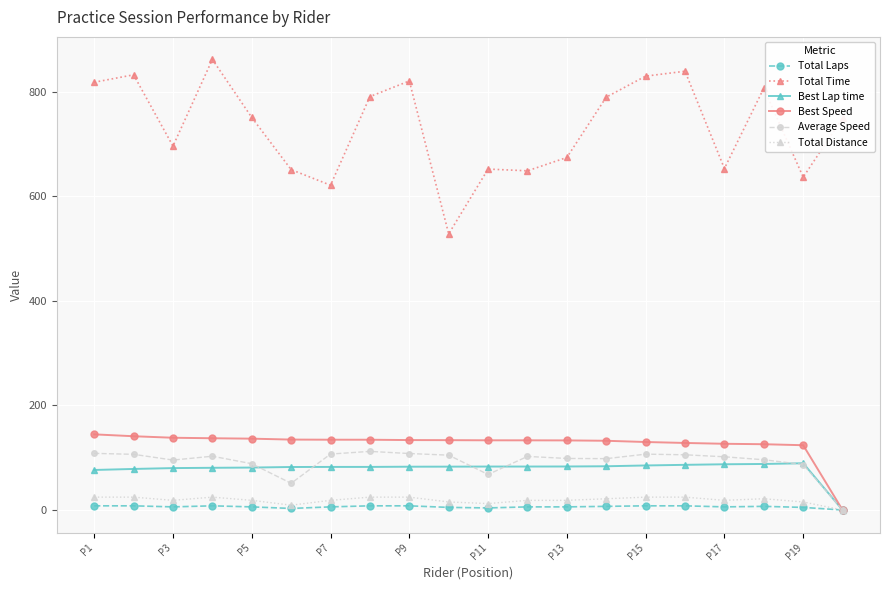

What is the value of the Best Speed point at the 2nd from the left?

141.2